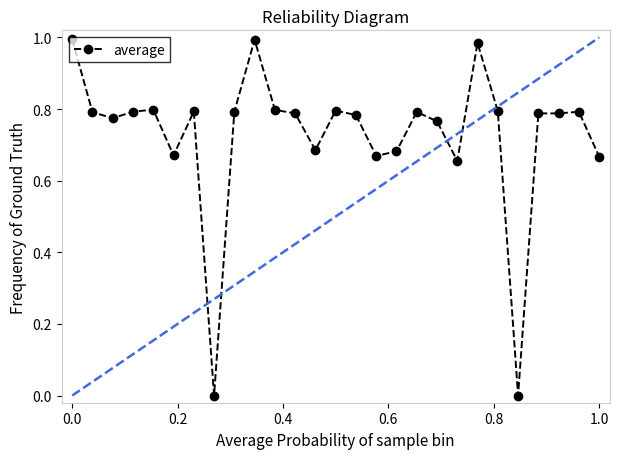

What is the sum of all values?

19.6